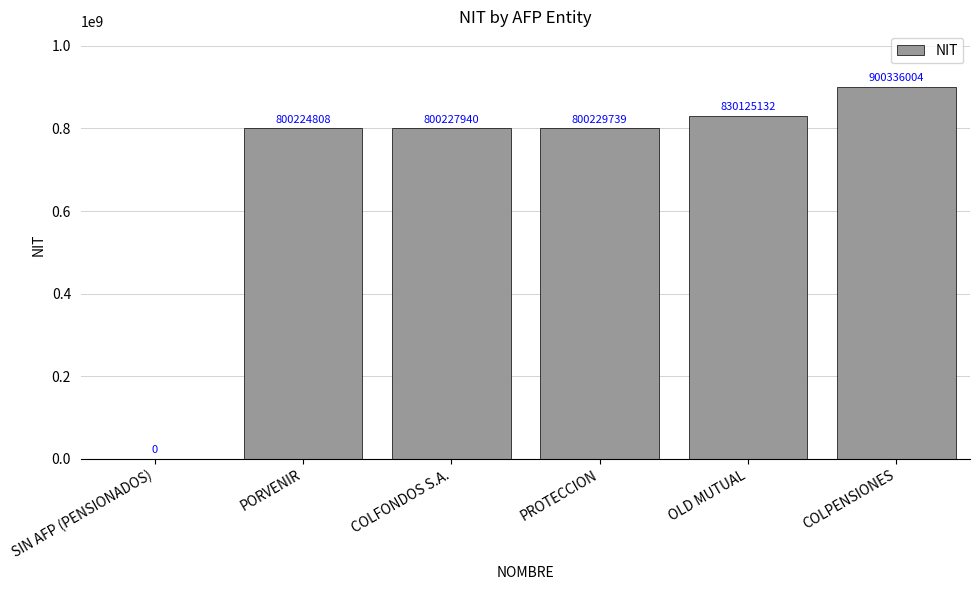

What is the maximum value shown in the chart?

900336004